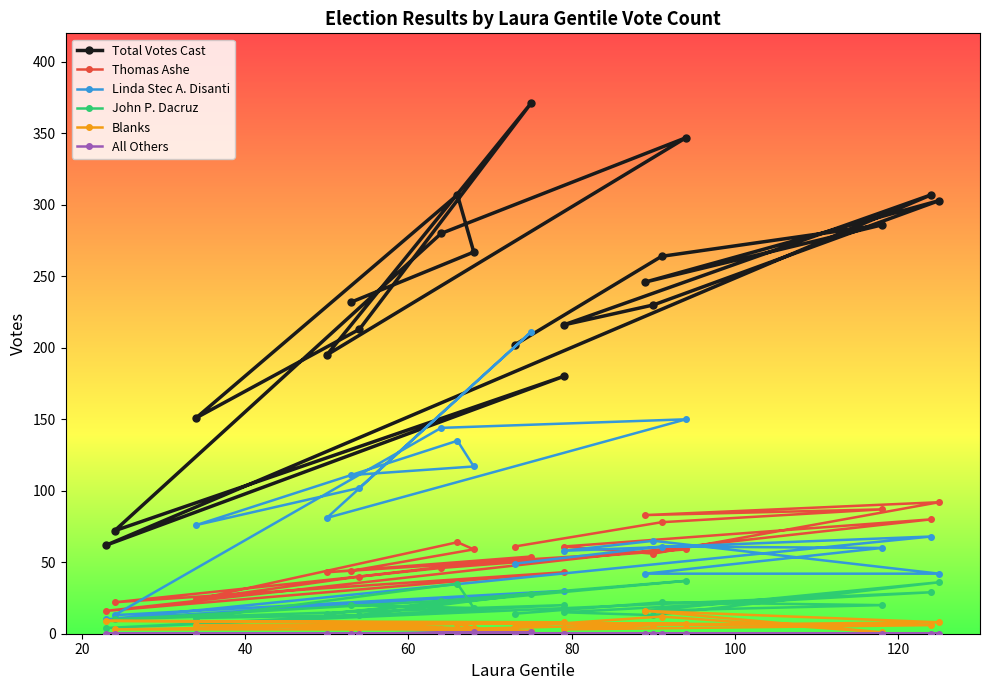

True or false: Linda Stec A. Disanti and Blanks cross at least once.

False